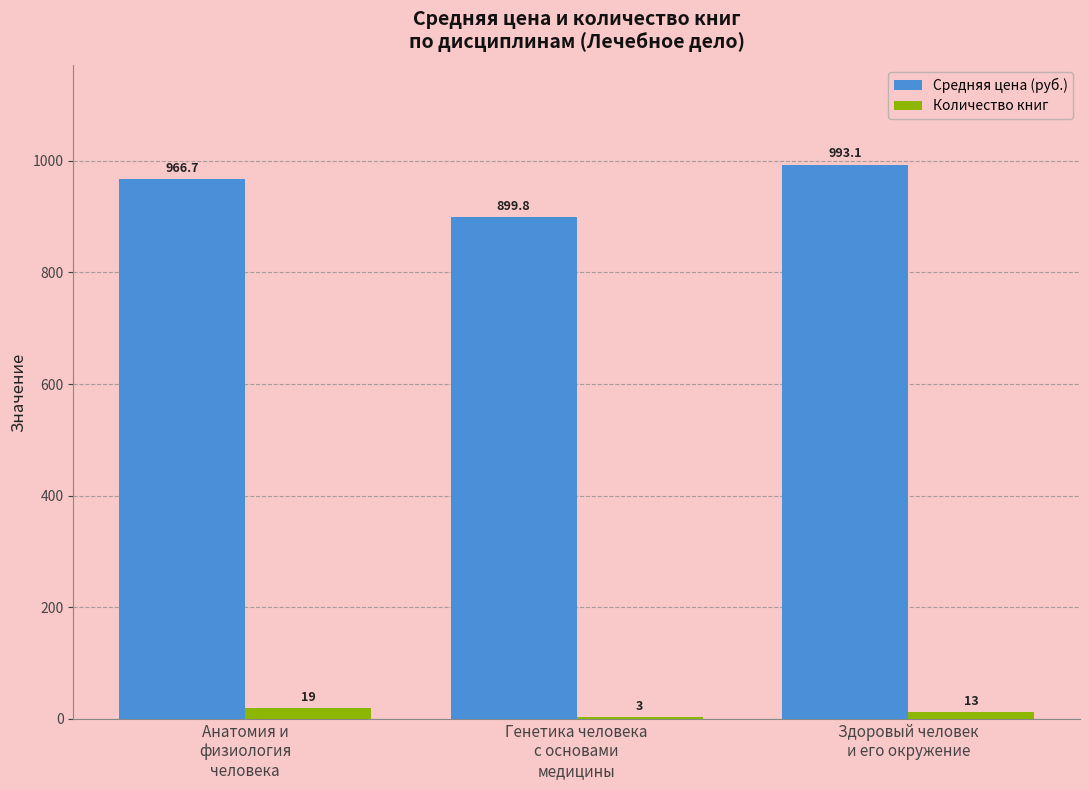

Which series has the largest total across all categories?

Средняя цена (руб.)